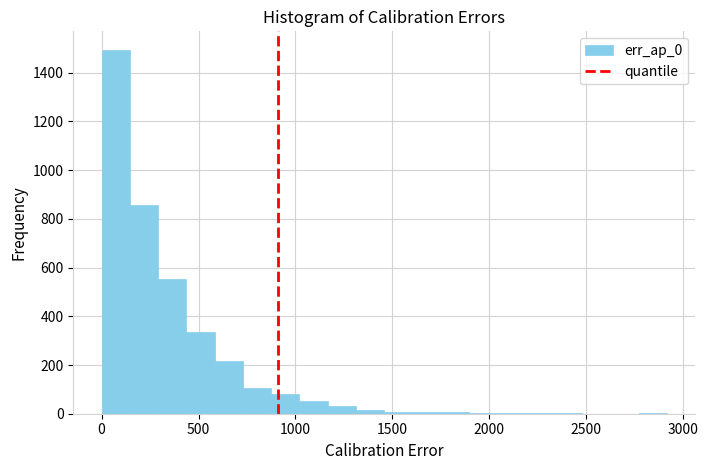

Read against the x-axis, roughly where is the centre of the tallest bar?

50